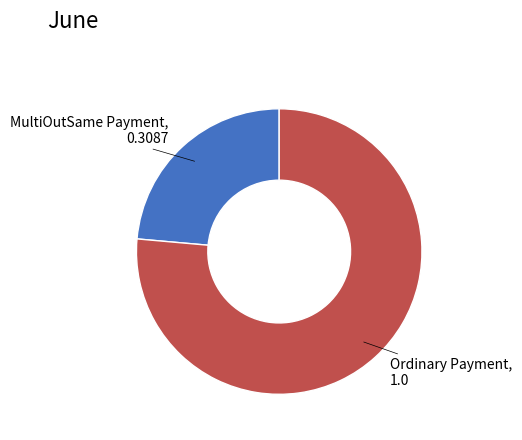

Is there a majority slice in this chart?

Yes